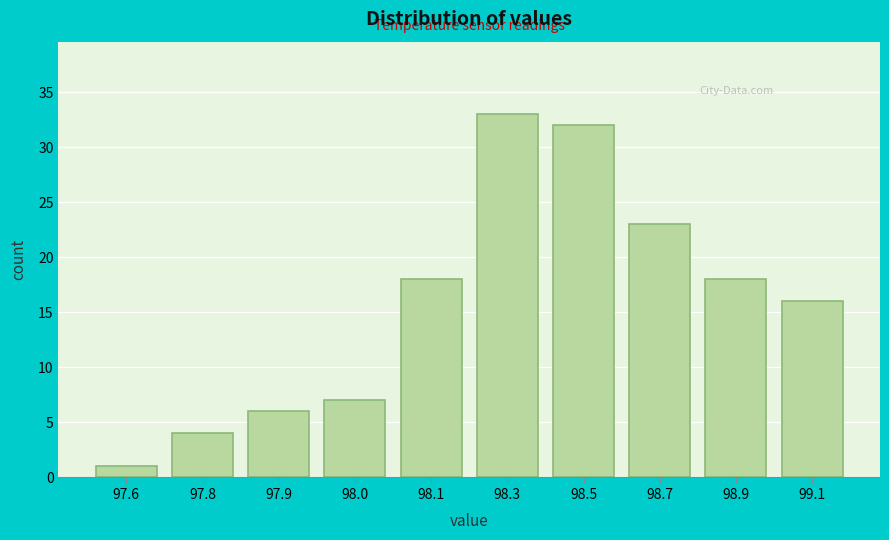

Reading right to left, extract all data points from this chart.

99.1=16	98.9=18	98.7=23	98.5=32	98.3=33	98.1=18	98.0=7	97.9=6	97.8=4	97.6=1